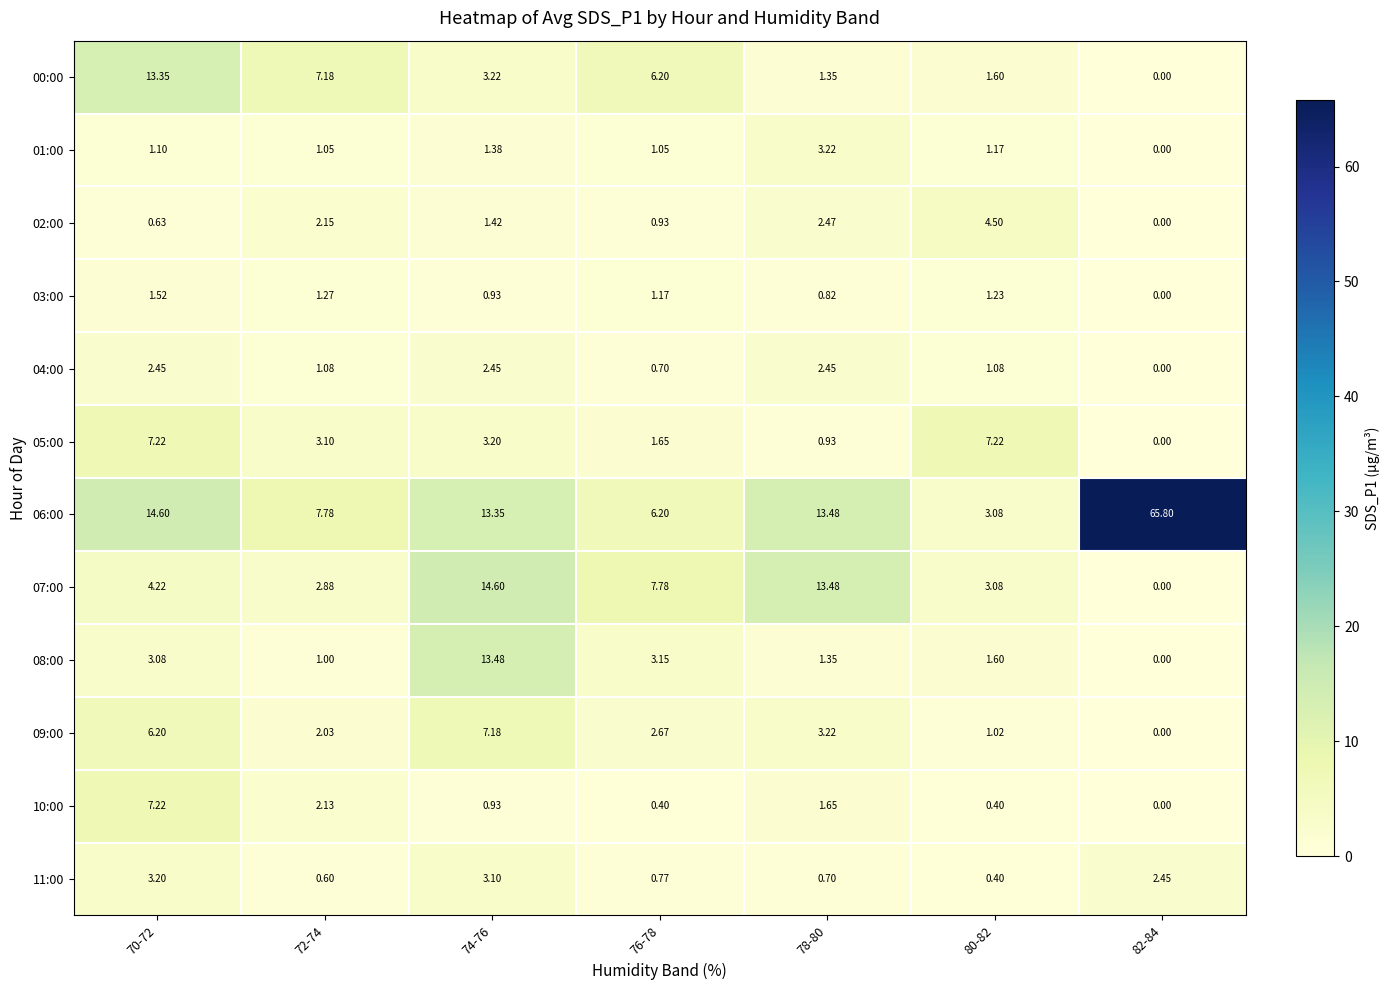

Is the value of 08:00 at 76-78 greater than the value of 07:00 at 74-76?

No